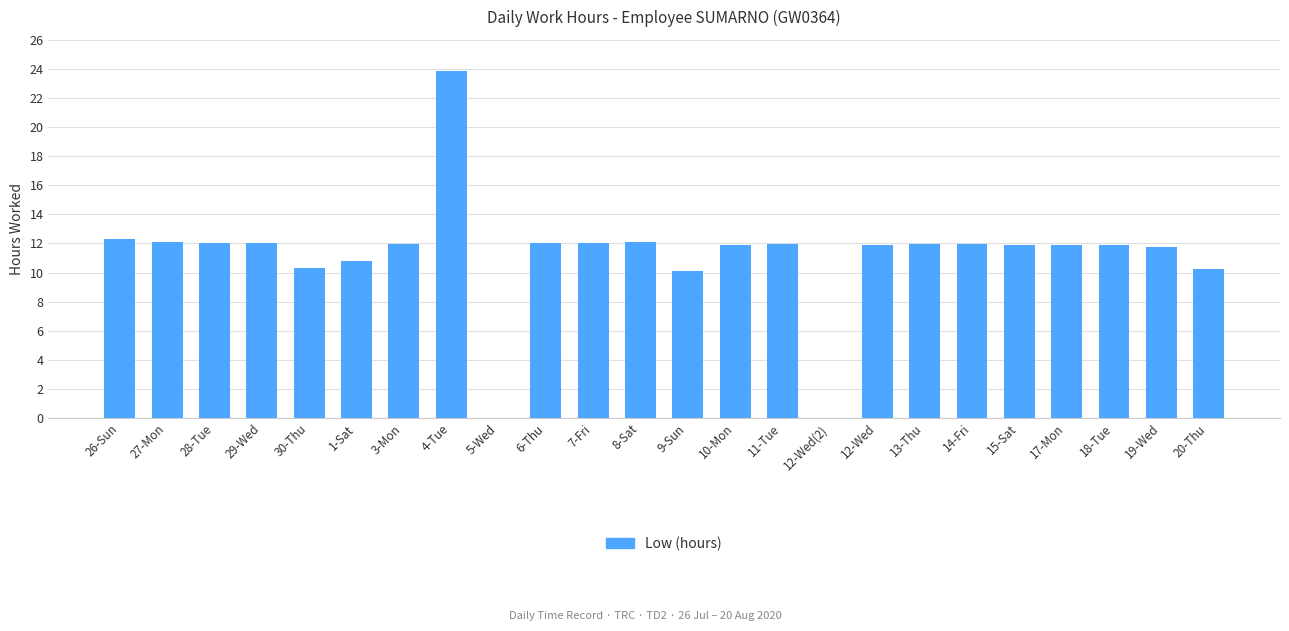

What is the sum of the values at 9-Sun and 10-Mon?

22.0